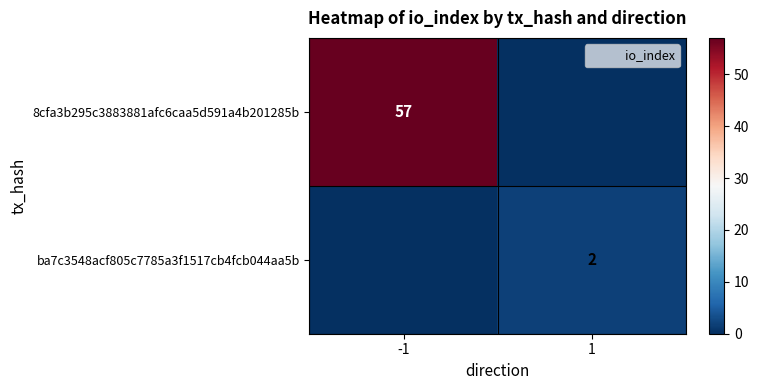

Is the value of 8cfa3b295c3883881afc6caa5d591a4b201285b at 1 greater than the value of ba7c3548acf805c7785a3f1517cb4fcb044aa5b at -1?

No